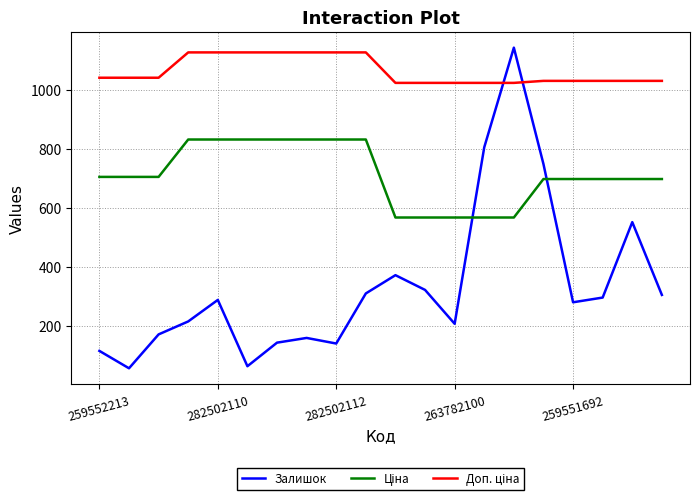

Which series has the largest range (max minus min)?

Залишок